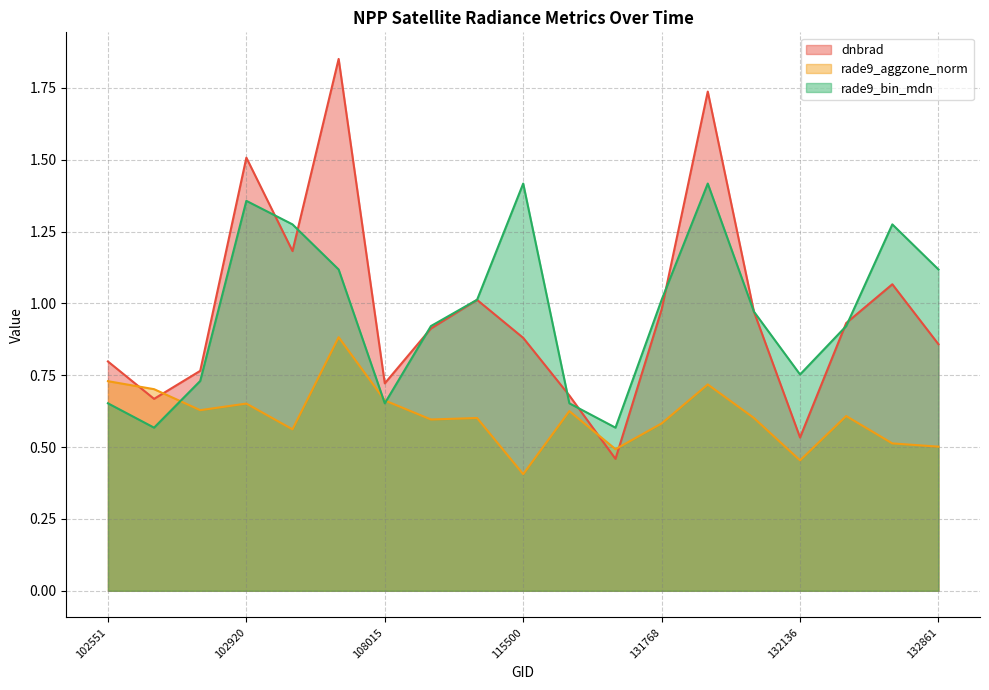

What is the maximum value shown in the chart?

1.9